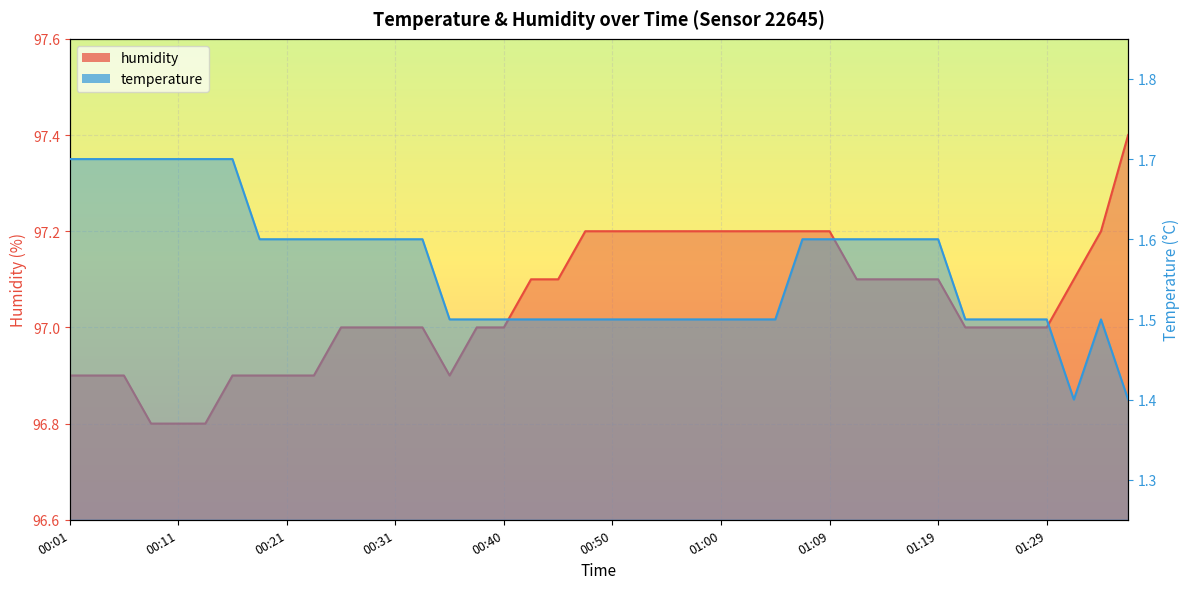

Count the number of data series in this chart.

2